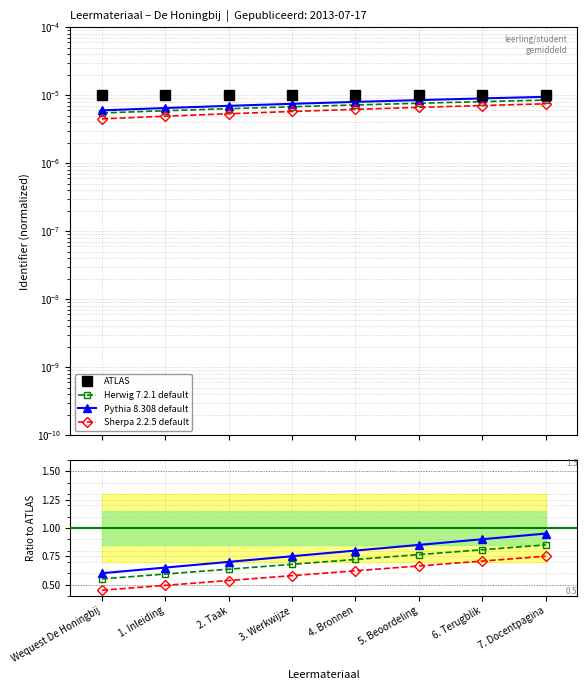

True or false: Pythia 8.308 default and Herwig 7.2.1 default cross at least once.

False